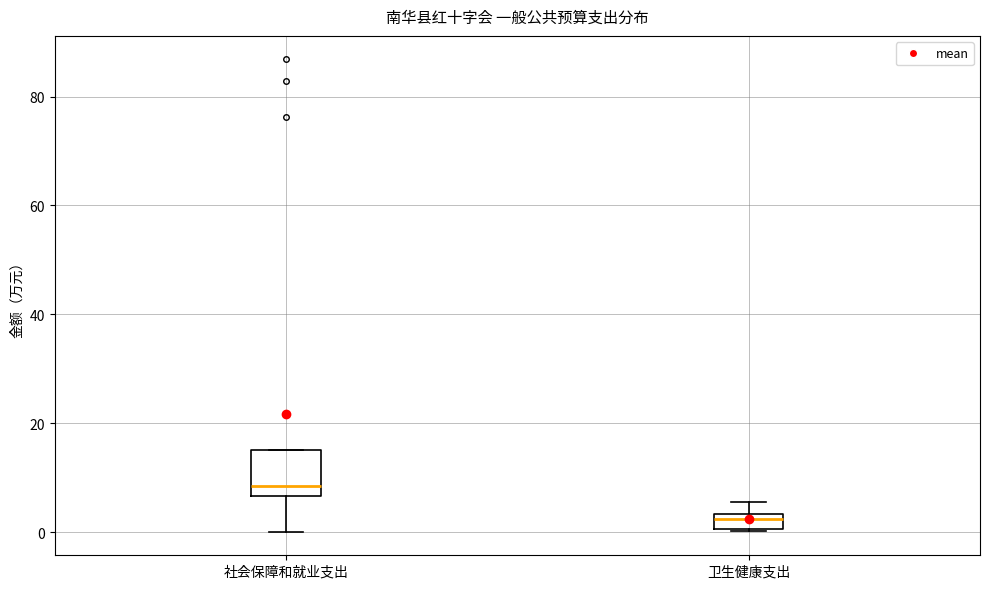

Where does the median line of the box for 卫生健康支出 sit on the y-axis? The values are not printed on the chart, so give them approximately, as read against the axis.

2